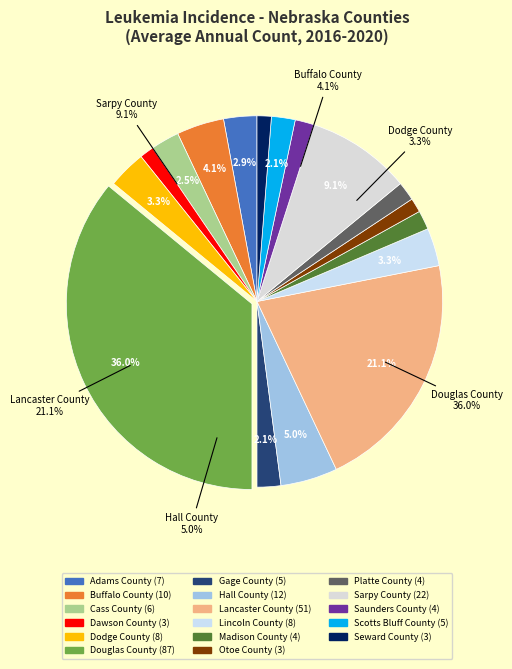

To the nearest percent, what is the combined percentage of Saunders County and Lincoln County?

5%